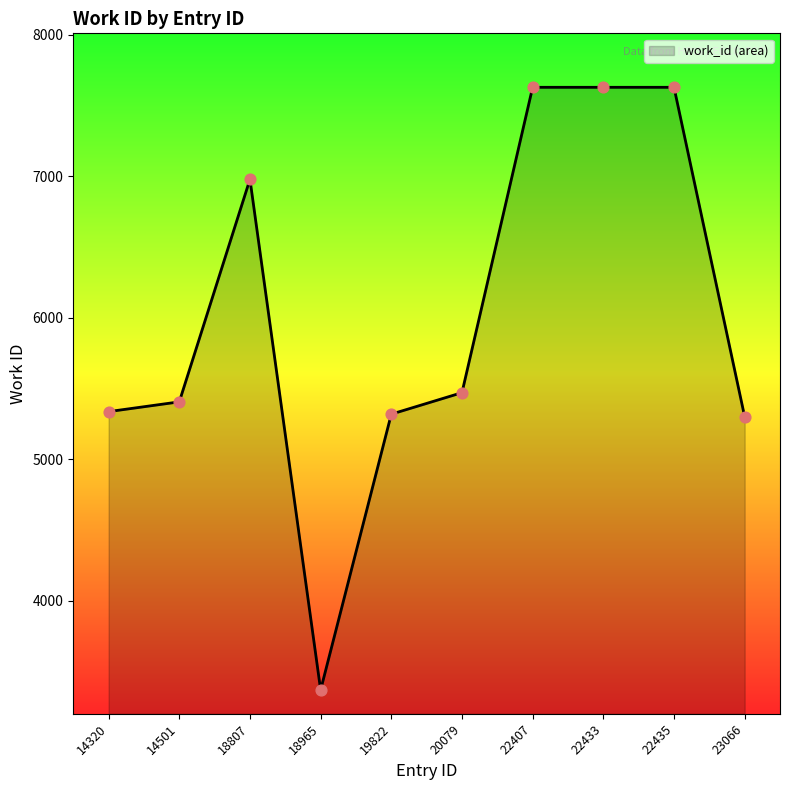

Approximately how many times larger is the value at 22433 compared to 18965?

2.3